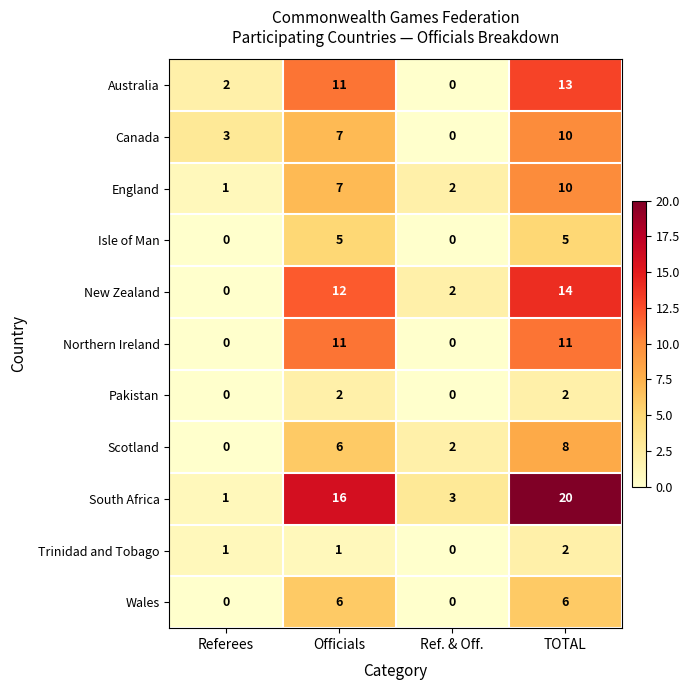

What is the difference between the maximum and minimum values in the New Zealand series?

14